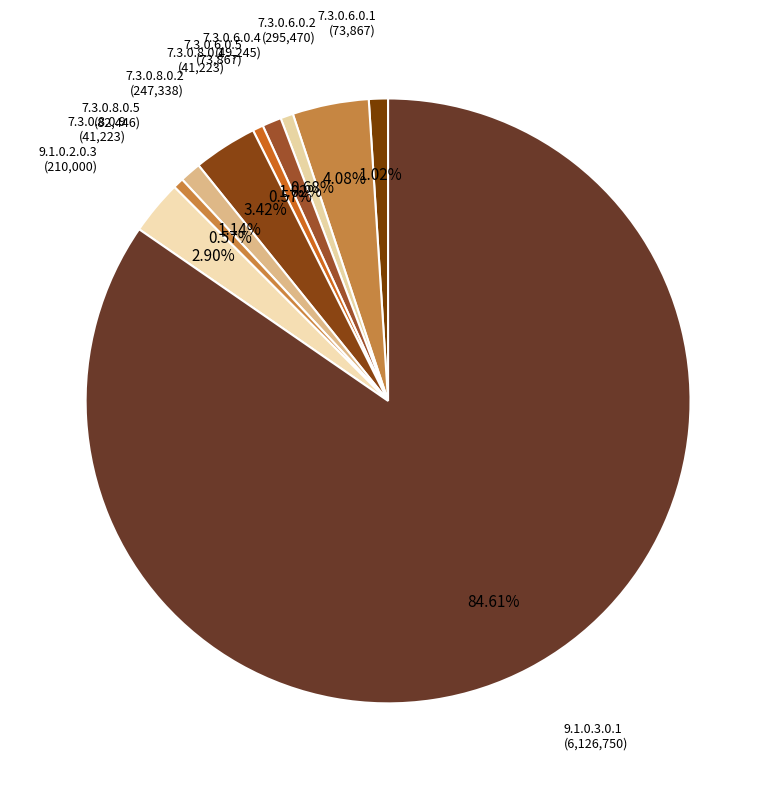

Which category has the smallest portion of the pie?

7.3.0.8.0.1